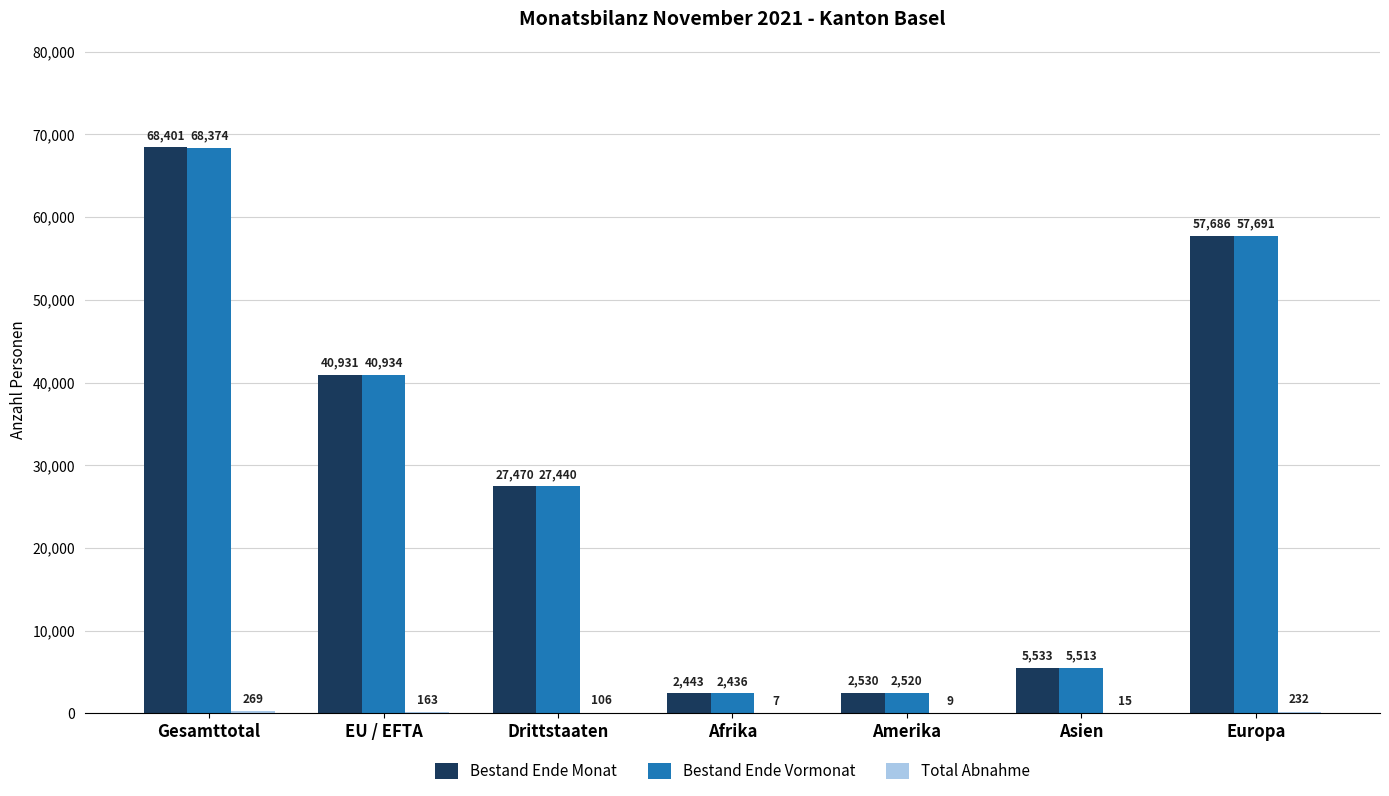

Which series has the largest total across all categories?

Bestand Ende Monat